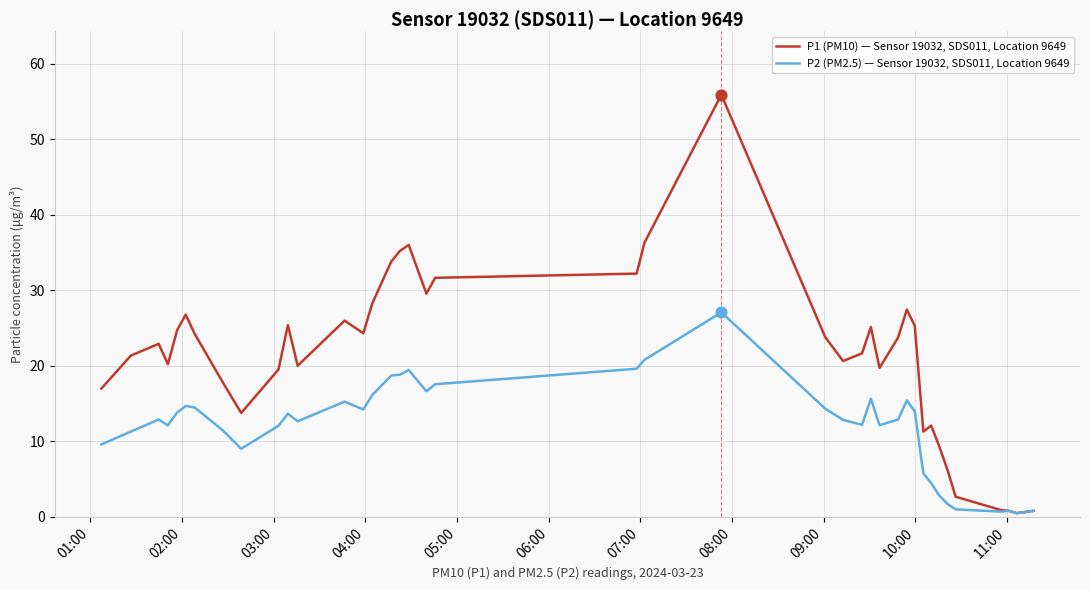

Which series has the largest total across all categories?

P1 (PM10) — Sensor 19032, SDS011, Location 9649